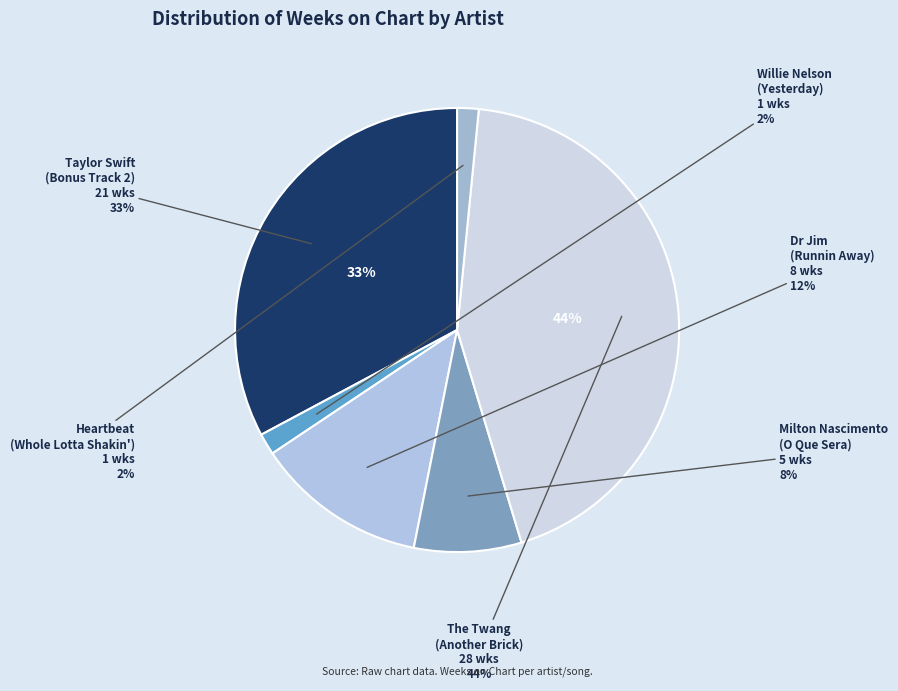

How much of the chart is everything except Taylor Swift
(Bonus Track 2)?

67.2%